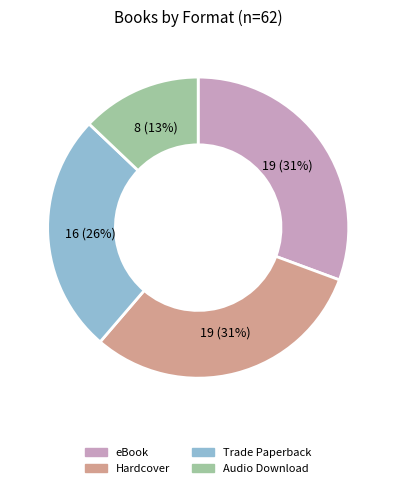

How many segments does this pie chart have?

4